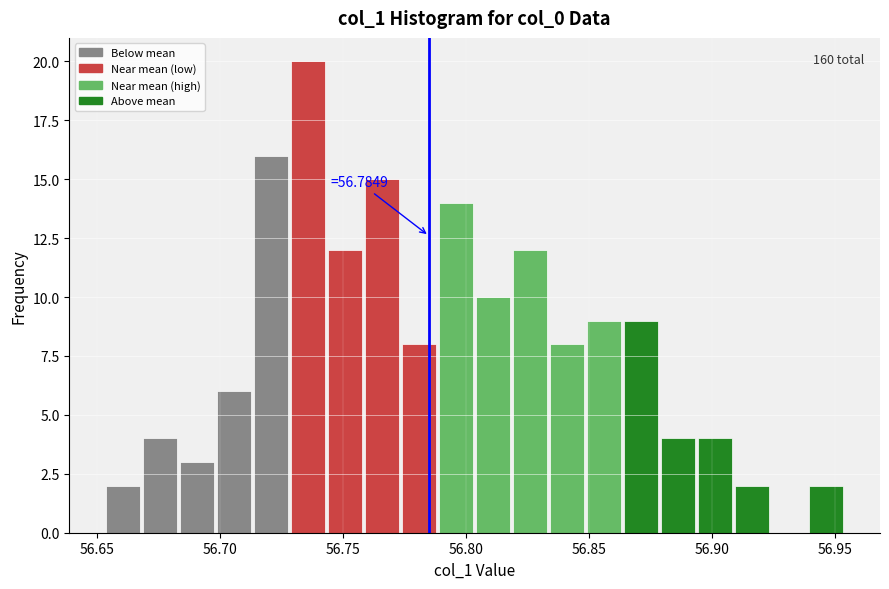

Around what value on the x-axis is the tallest bar? Give the approximate position of its centre, as read against the axis.

56.735